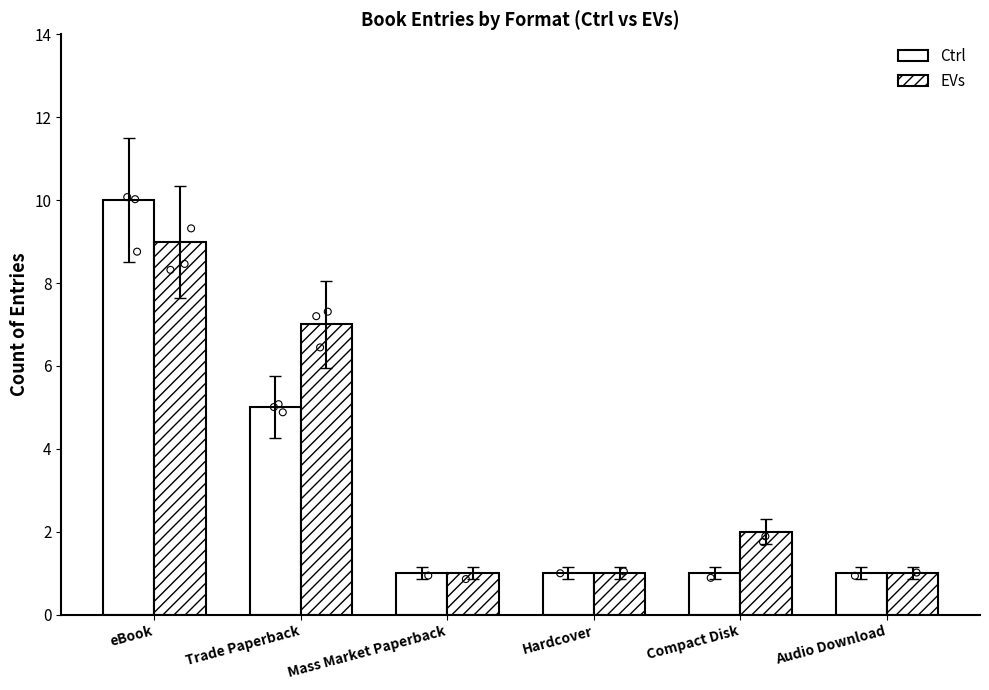

At which category is the sum across all series the highest?

eBook